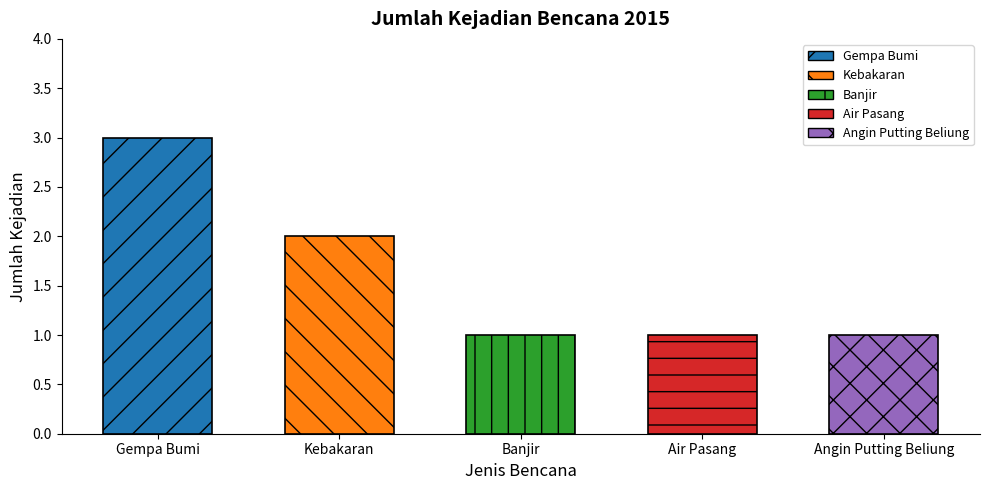

What is the value of the 3rd bar from the left?

1